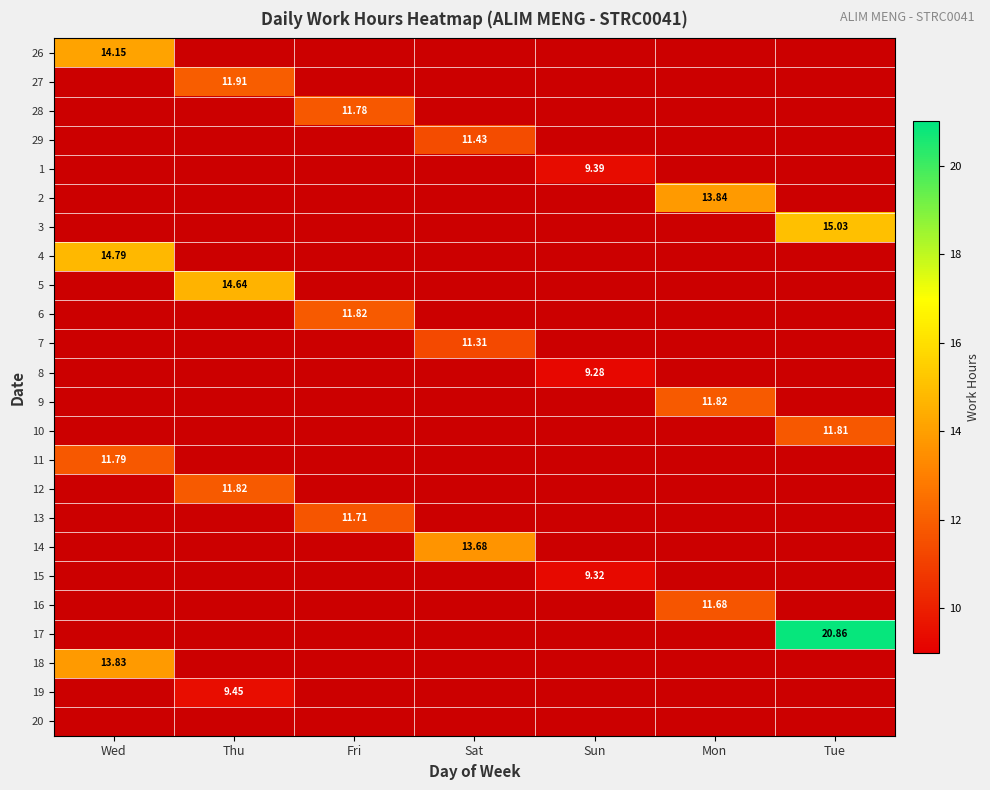

List the series in order of their overall mean, highest first.

26, 27, 28, 29, 1, 2, 3, 4, 5, 6, 7, 8, 9, 10, 11, 12, 13, 14, 15, 16, 17, 18, 19, 20